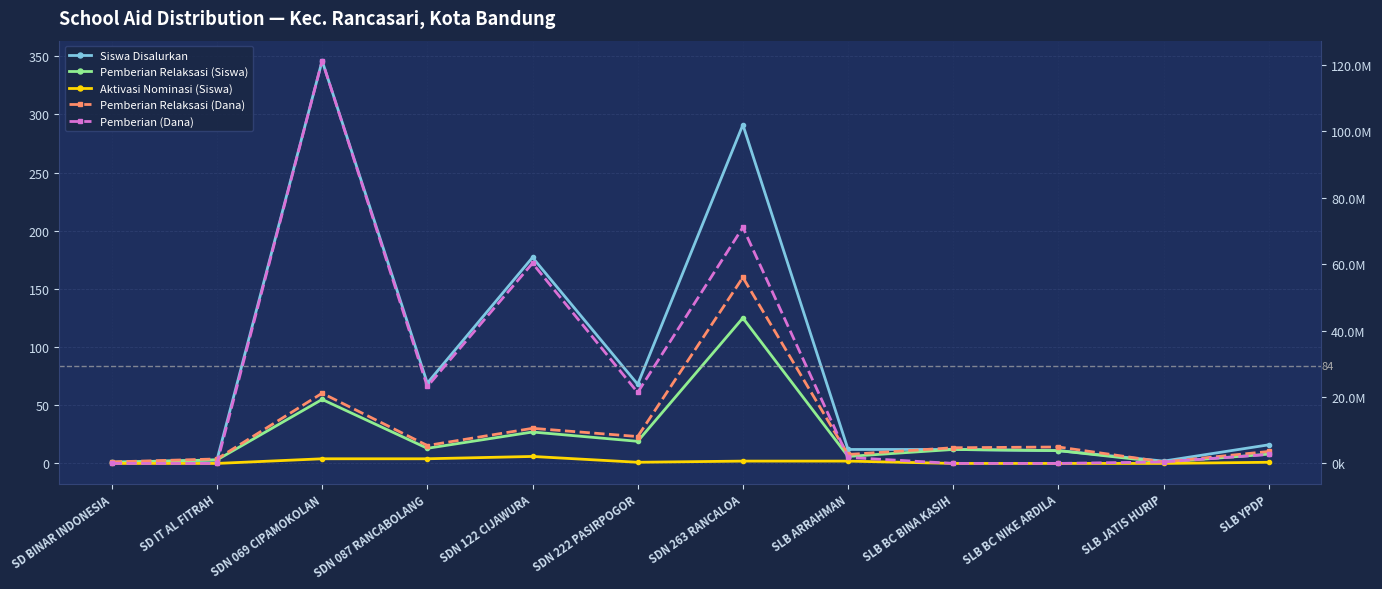

Rank the categories by Siswa Disalurkan value from lowest to highest.

SD BINAR INDONESIA, SLB JATIS HURIP, SD IT AL FITRAH, SLB BC NIKE ARDILA, SLB ARRAHMAN, SLB BC BINA KASIH, SLB YPDP, SDN 222 PASIRPOGOR, SDN 087 RANCABOLANG, SDN 122 CIJAWURA, SDN 263 RANCALOA, SDN 069 CIPAMOKOLAN